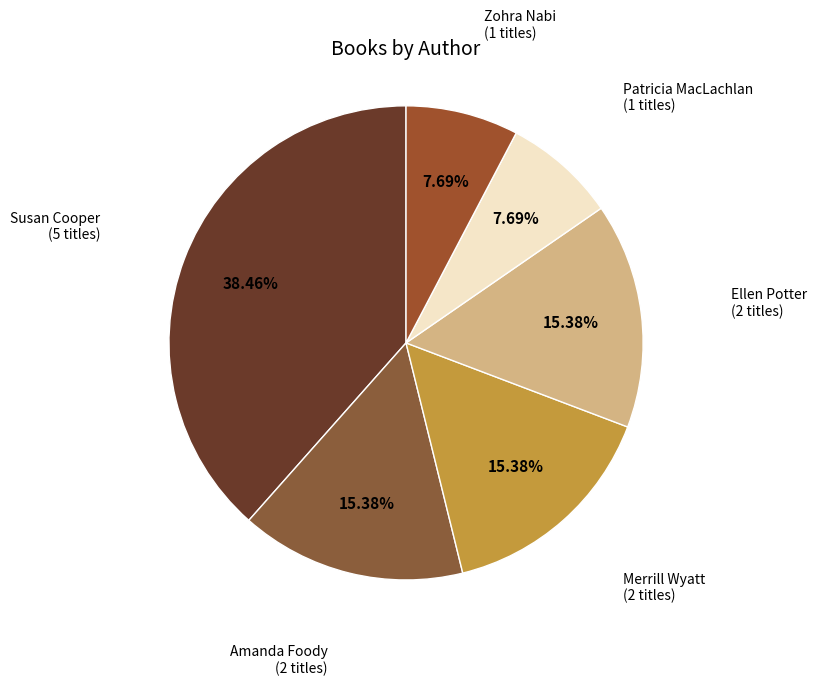

Is there a majority slice in this chart?

No